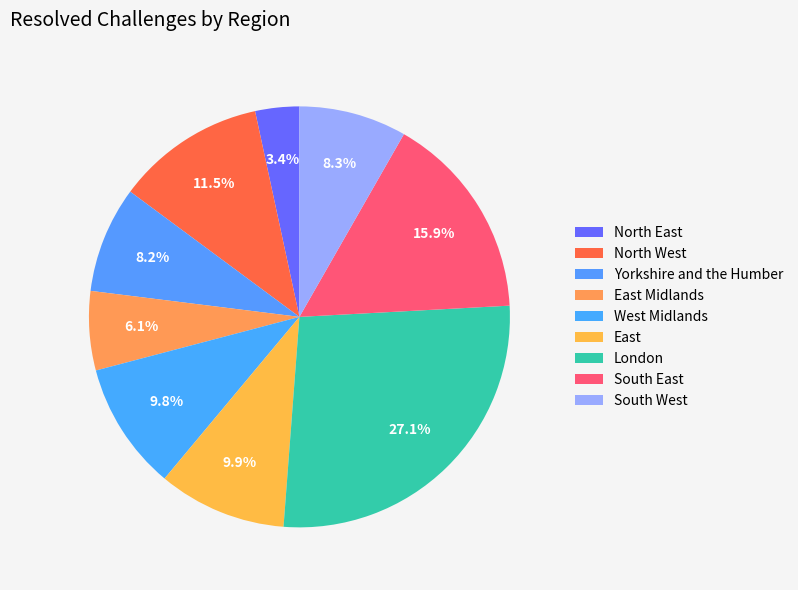

Count the number of slices in the pie.

9